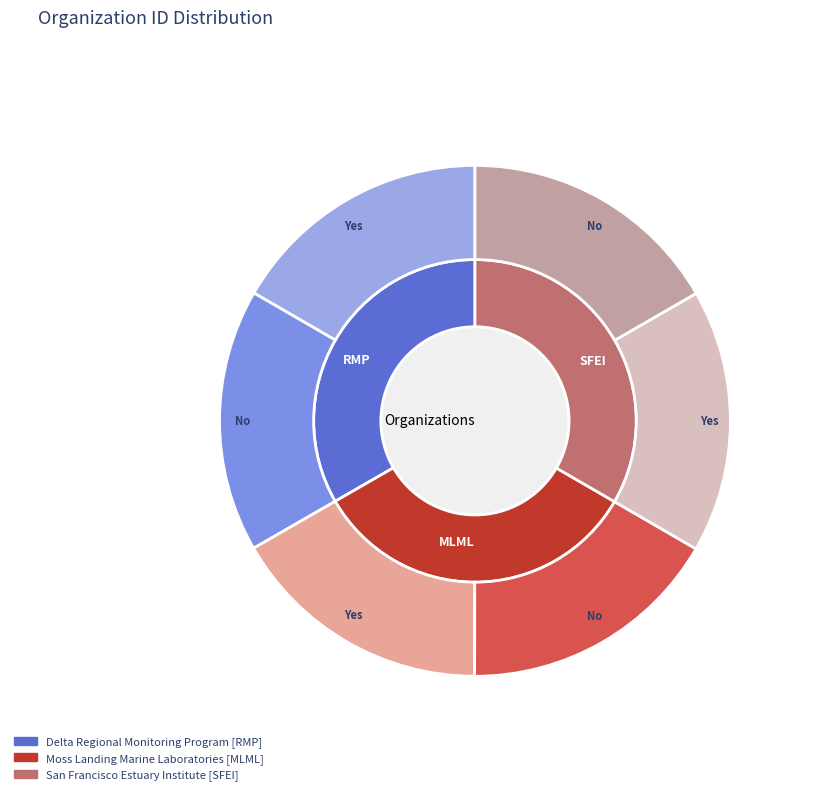

Combined, do Moss Landing Marine Laboratories [MLML] and San Francisco Estuary Institute [SFEI] account for over 50%?

Yes